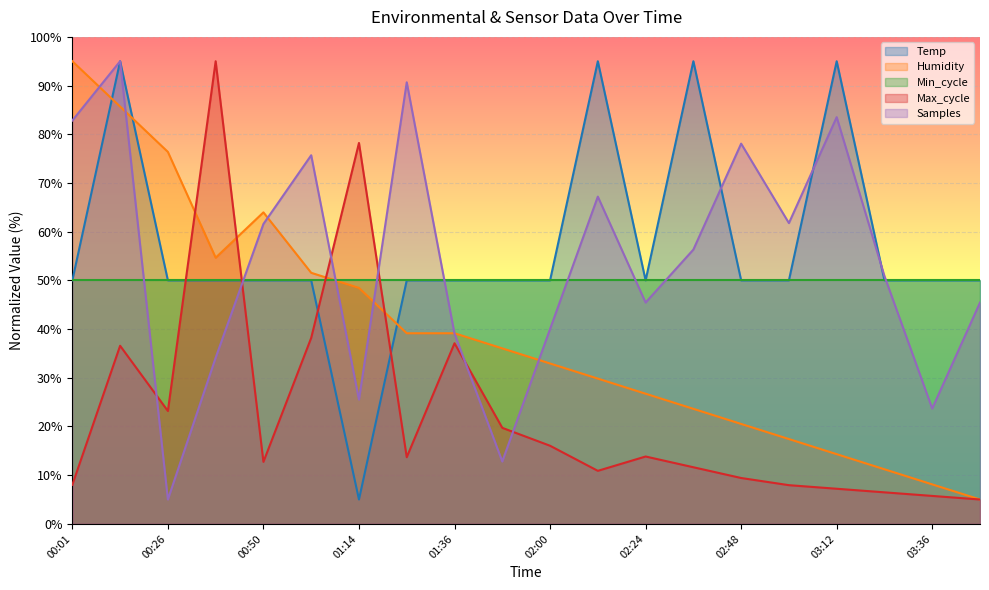

At which category is the sum across all series the highest?

00:13